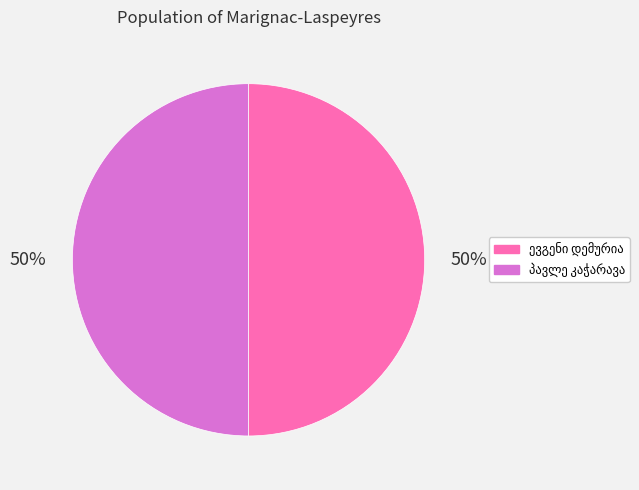

To the nearest percent, what is the average slice percentage?

50%